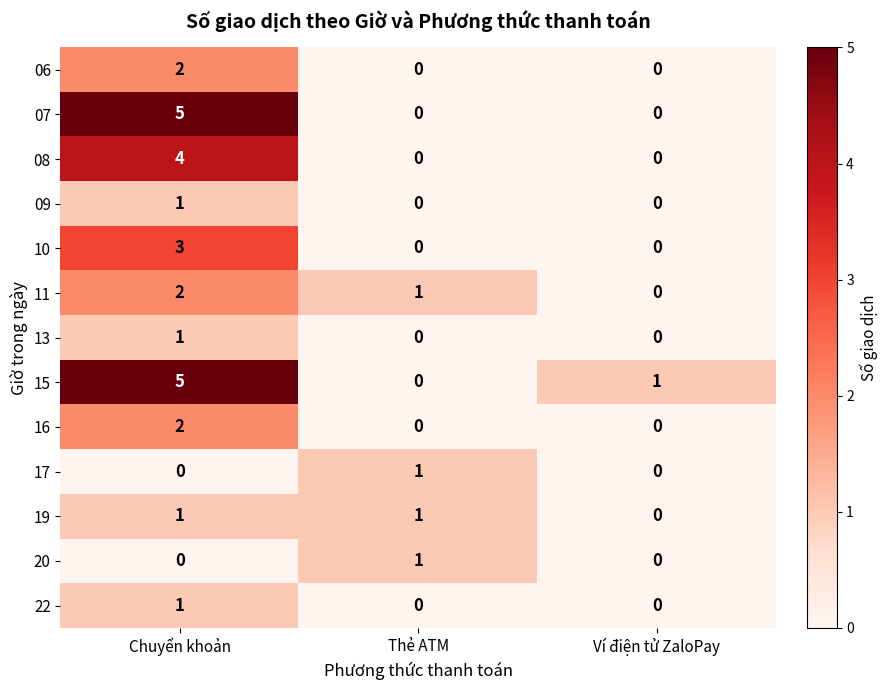

What is the difference between the 10 values at Ví điện tử ZaloPay and Chuyển khoản?

3